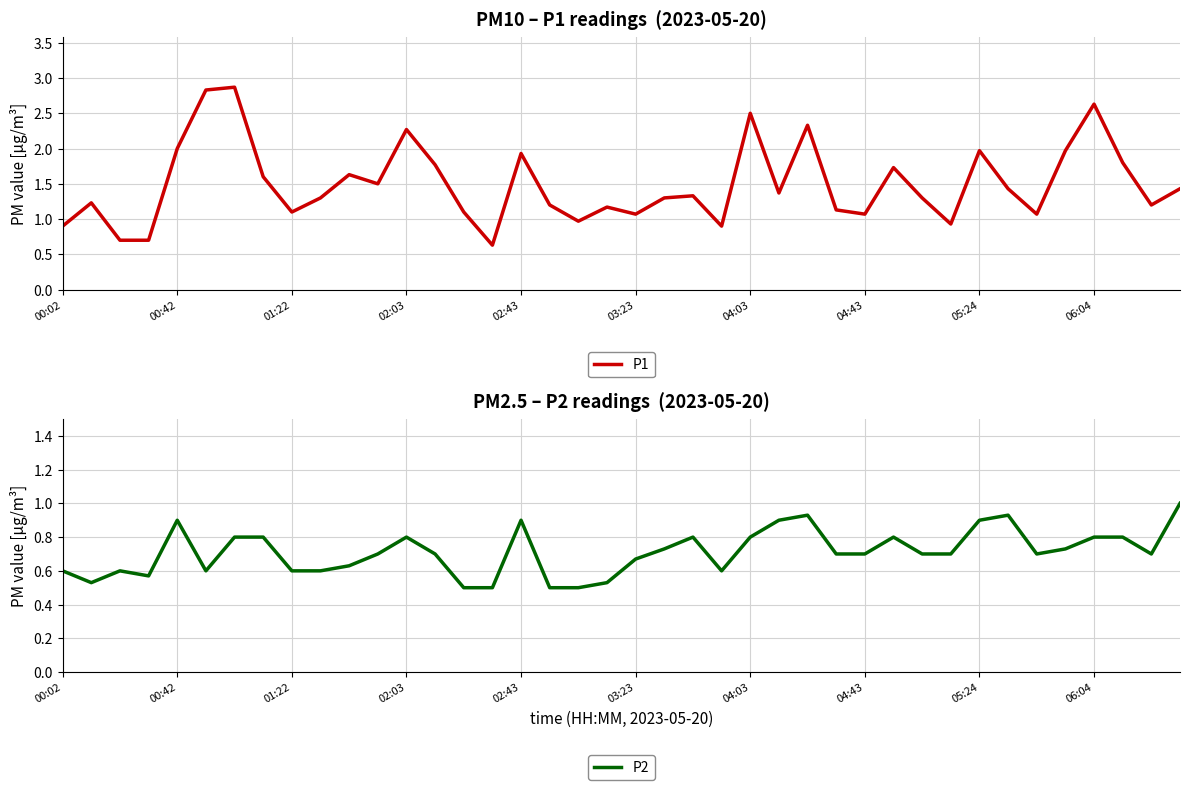

What value does the P1 series have at 27?

1.1